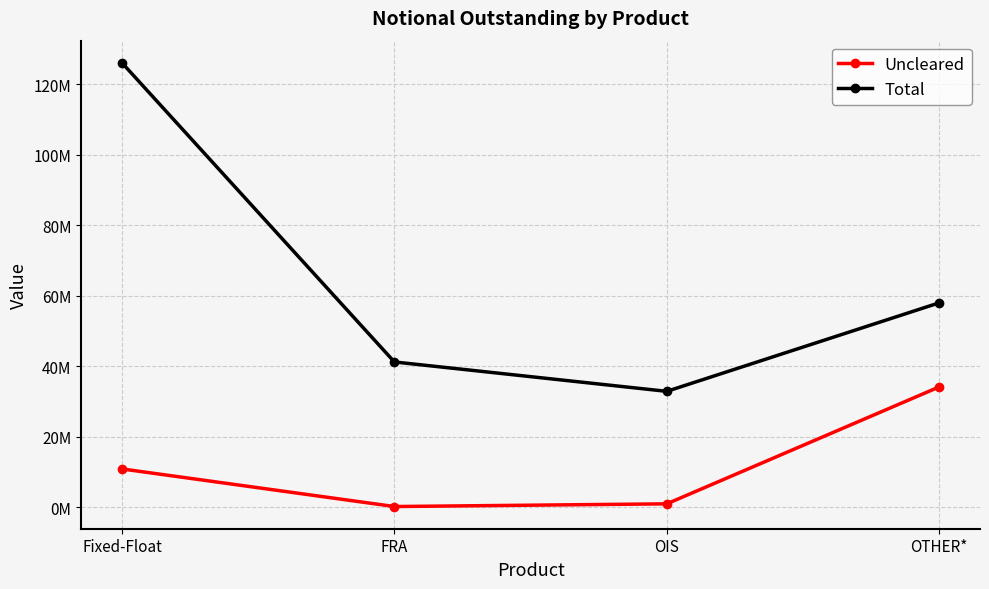

What are all the series names shown in the legend?

Uncleared, Total